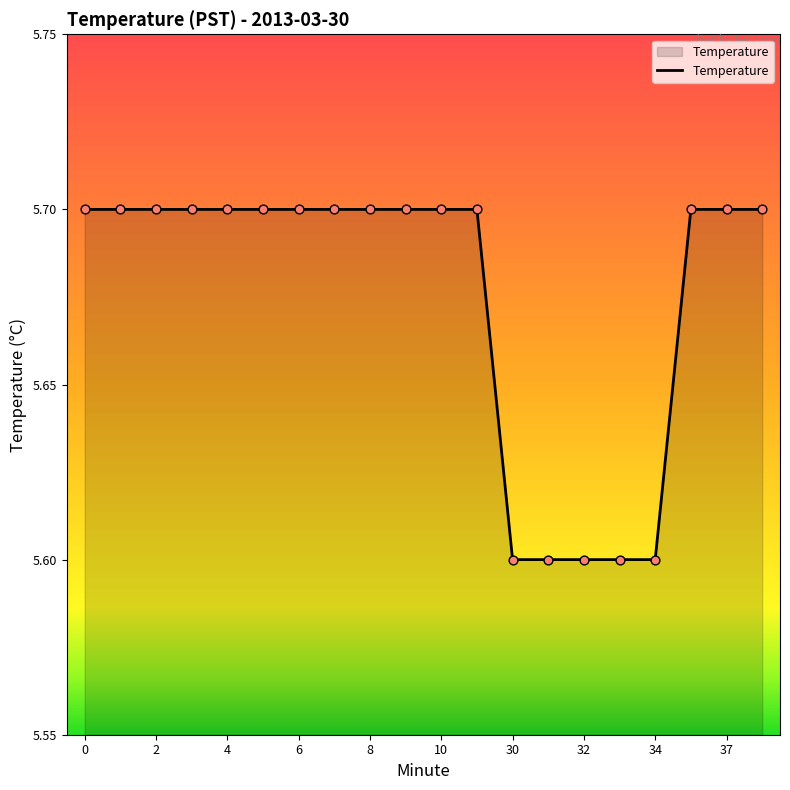

What is the smallest value displayed?

5.6